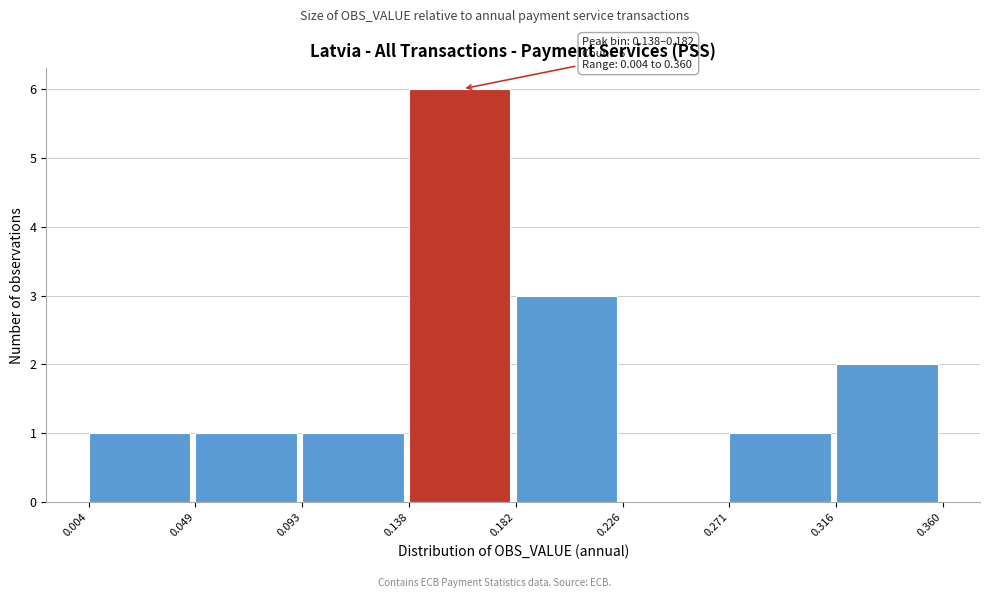

Which range on the x-axis has the tallest bar?

0.138 to 0.182